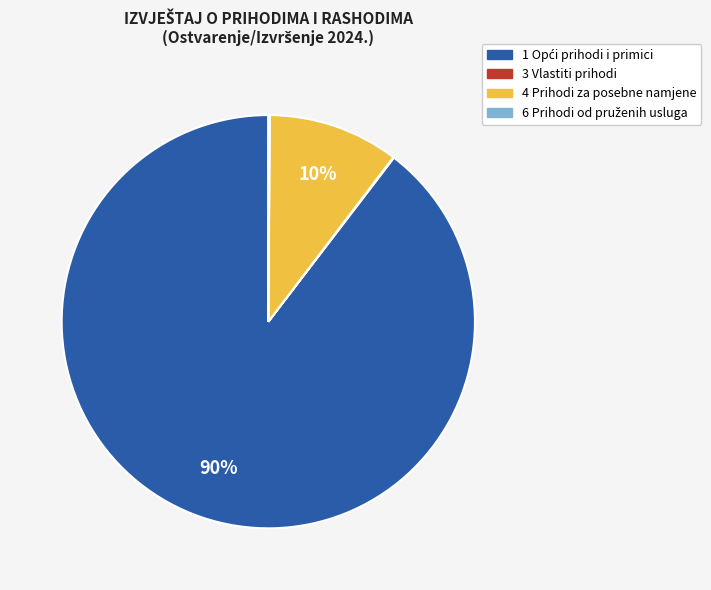

Is it true that 4 Prihodi za posebne namjene is 2% of the pie?

False